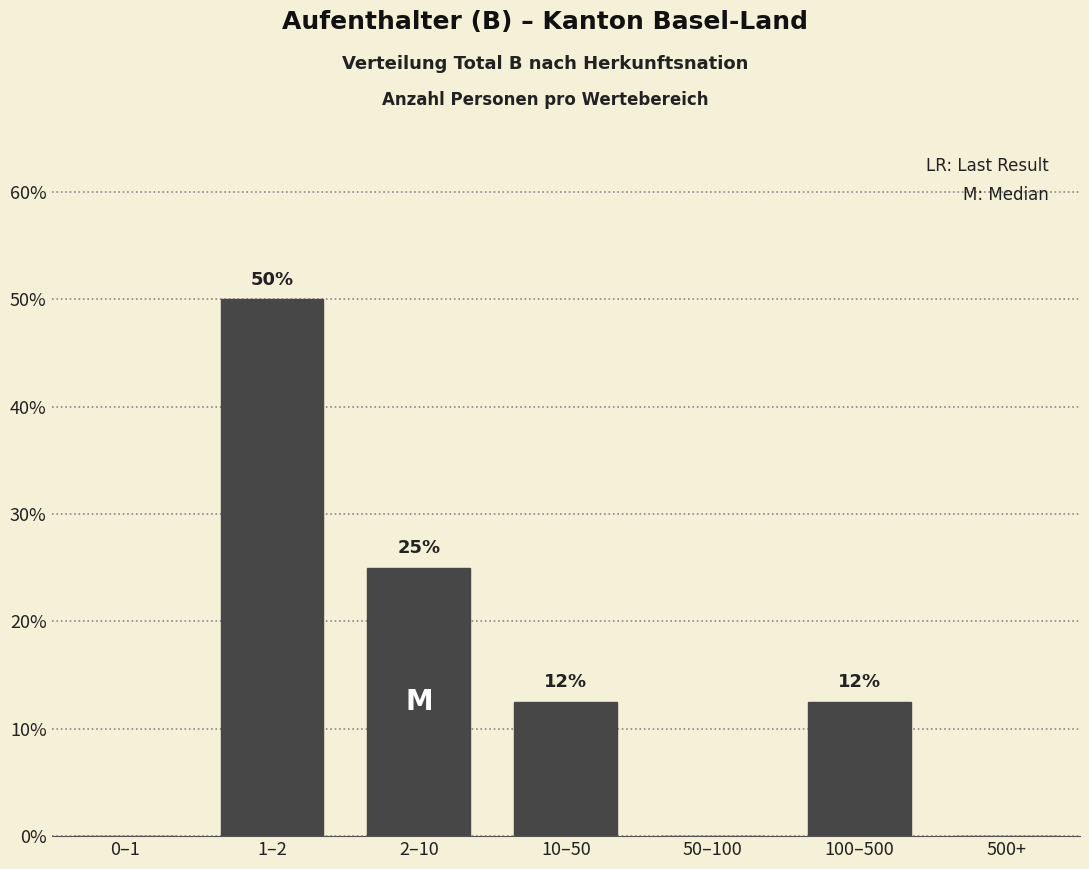

What is the sum of the values at 1–2 and 0–1?

50.0